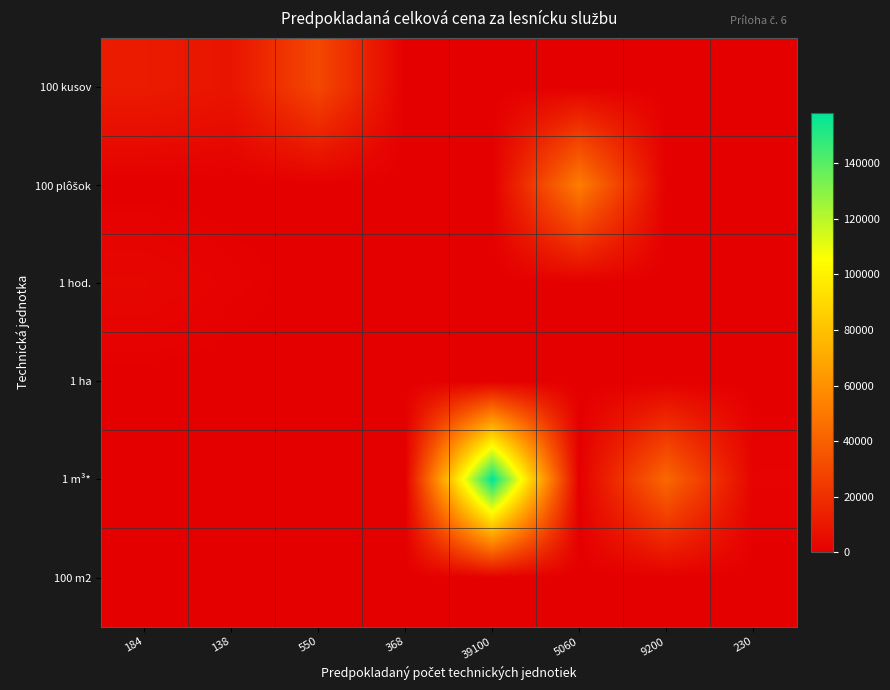

Which series has the largest total across all categories?

1 m³*